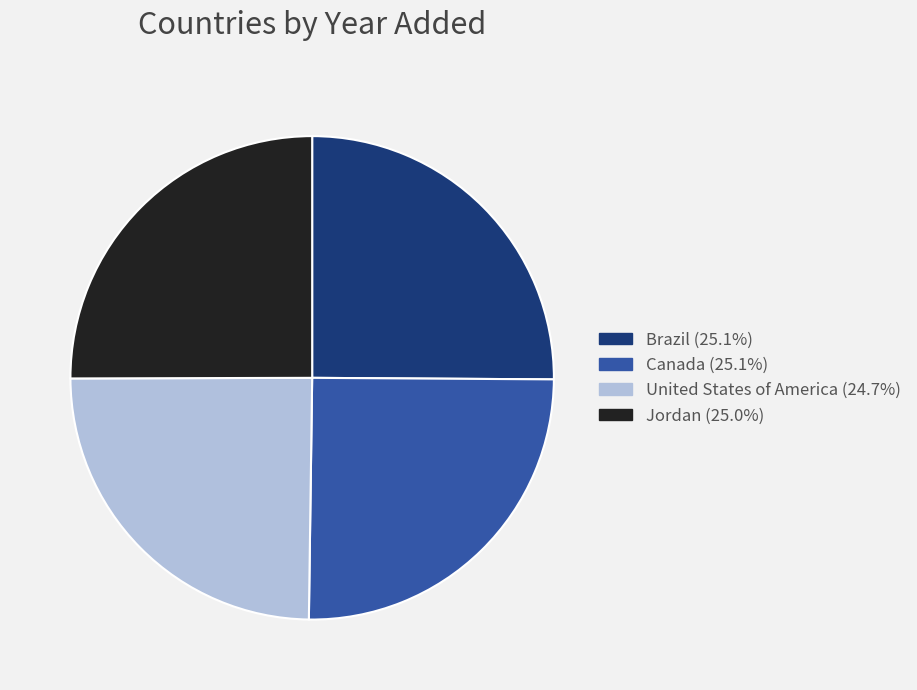

Does any single category account for the majority?

No